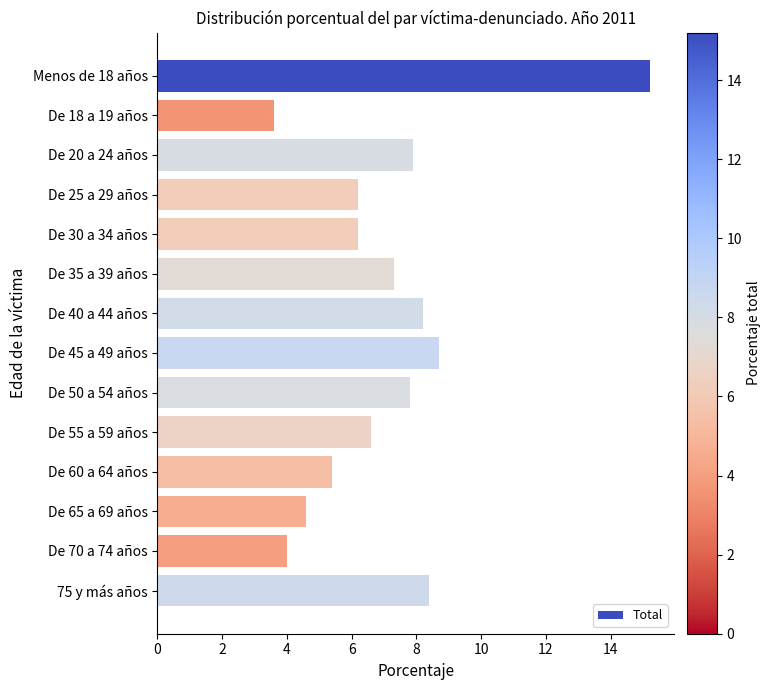

What value does the data have at De 70 a 74 años?

4.0